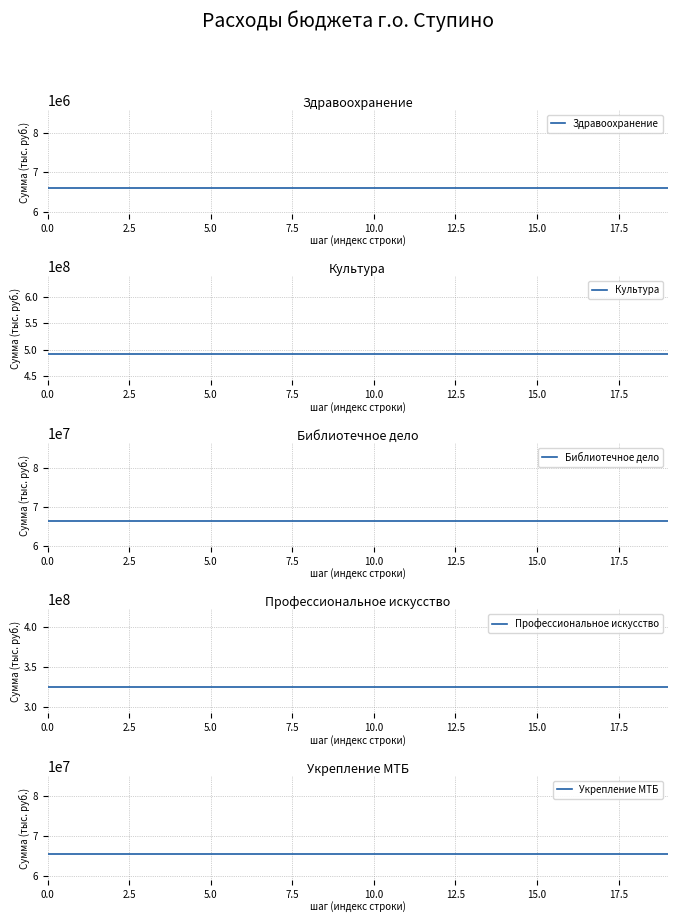

What is the minimum value for Профессиональное искусство?

324229000.0